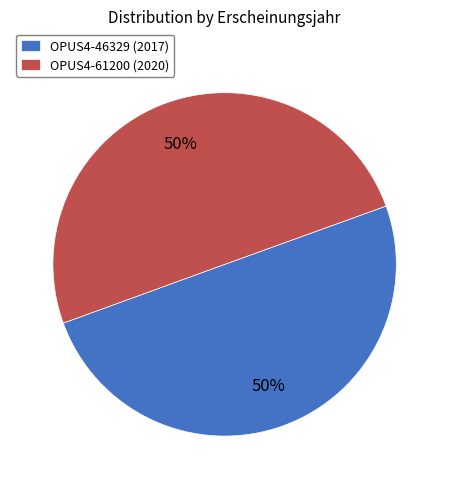

To the nearest percent, what portion does OPUS4-46329 represent?

50%